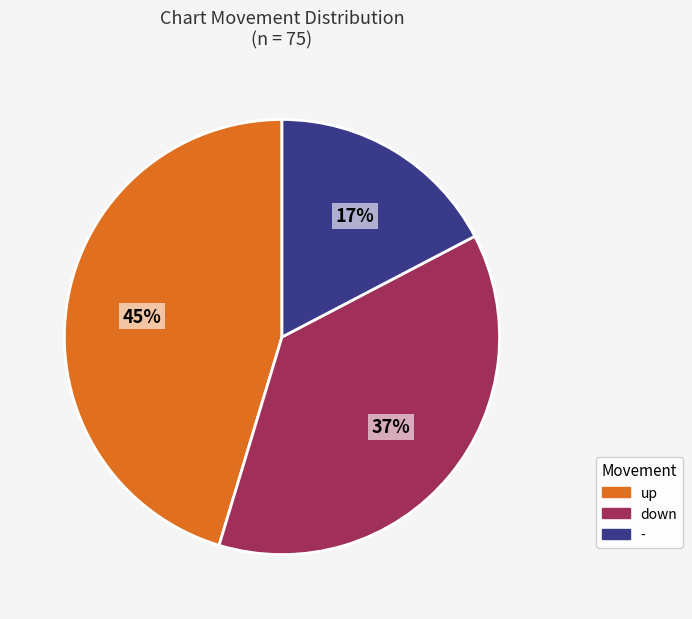

Does any single category account for the majority?

No